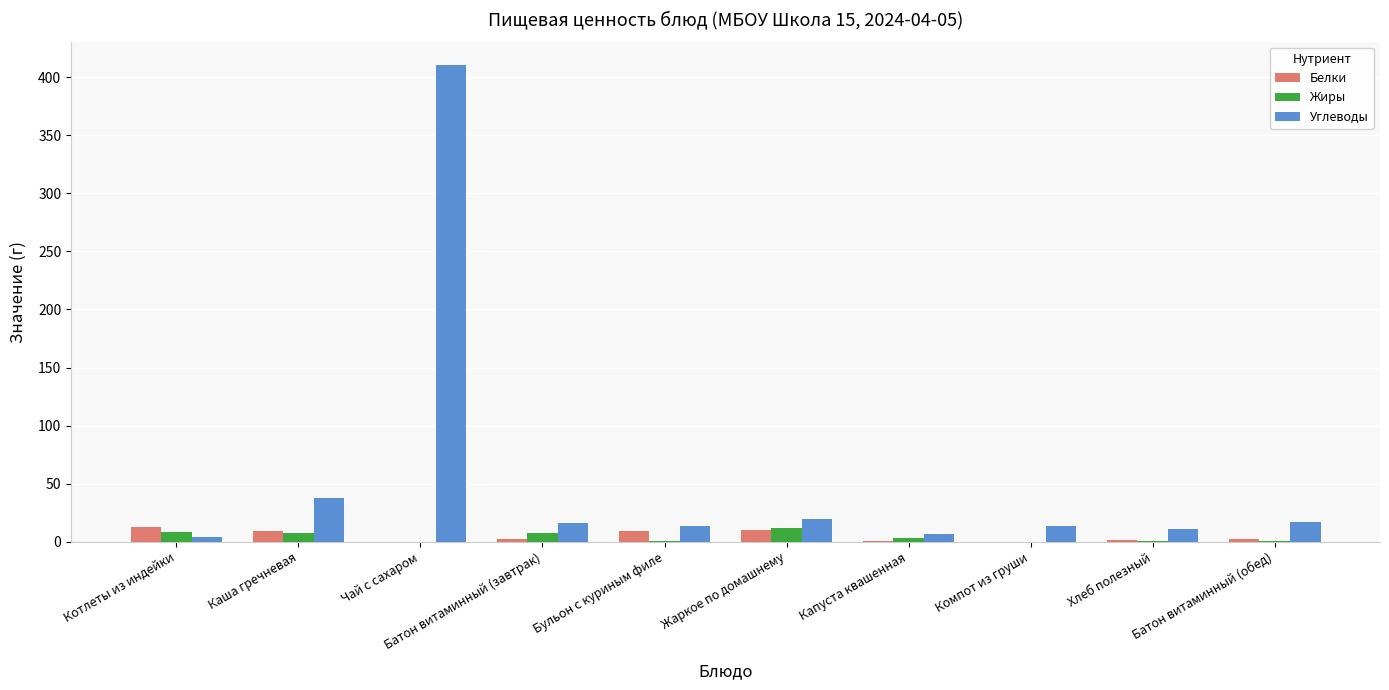

Which category has the highest value across all series?

Чай с сахаром